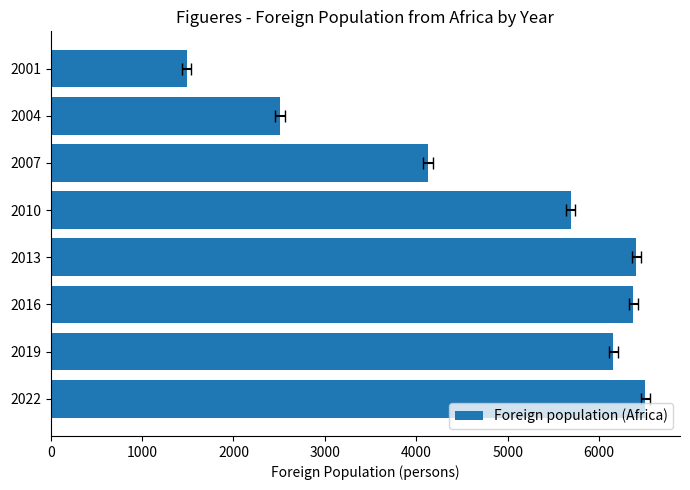

How many data points does each series have?

8